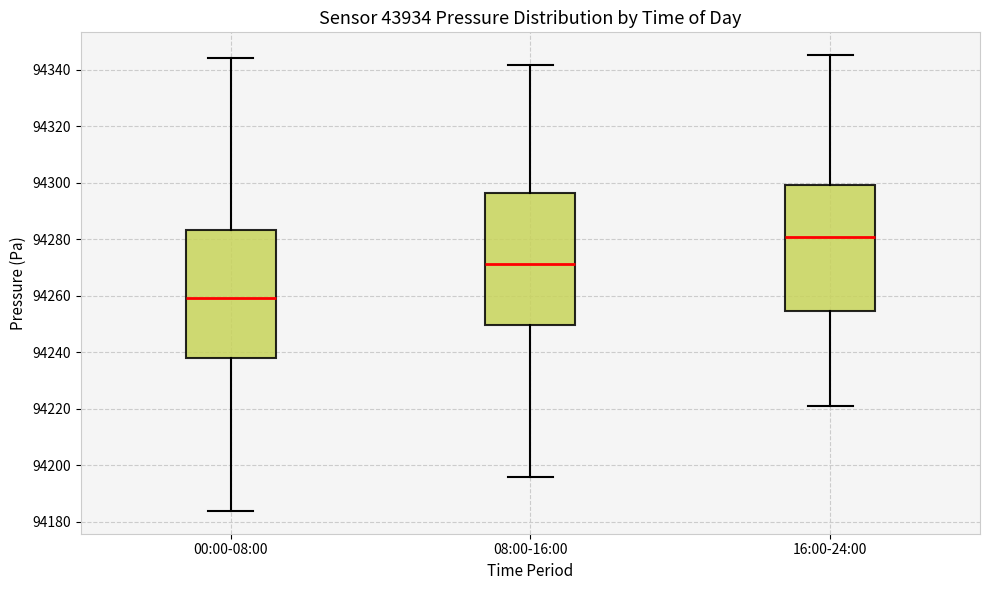

Reading left to right, transcribe this box plot: for each box, give where its median line is, the range the box spans, and where its two whiskers end, as read against the y-axis. The values are not printed on the chart, so give them approximately, as read against the axis.

00:00-08:00: median 94260, box 94238 to 94284, whiskers 94184 to 94344
08:00-16:00: median 94272, box 94250 to 94296, whiskers 94196 to 94342
16:00-24:00: median 94280, box 94254 to 94300, whiskers 94220 to 94346